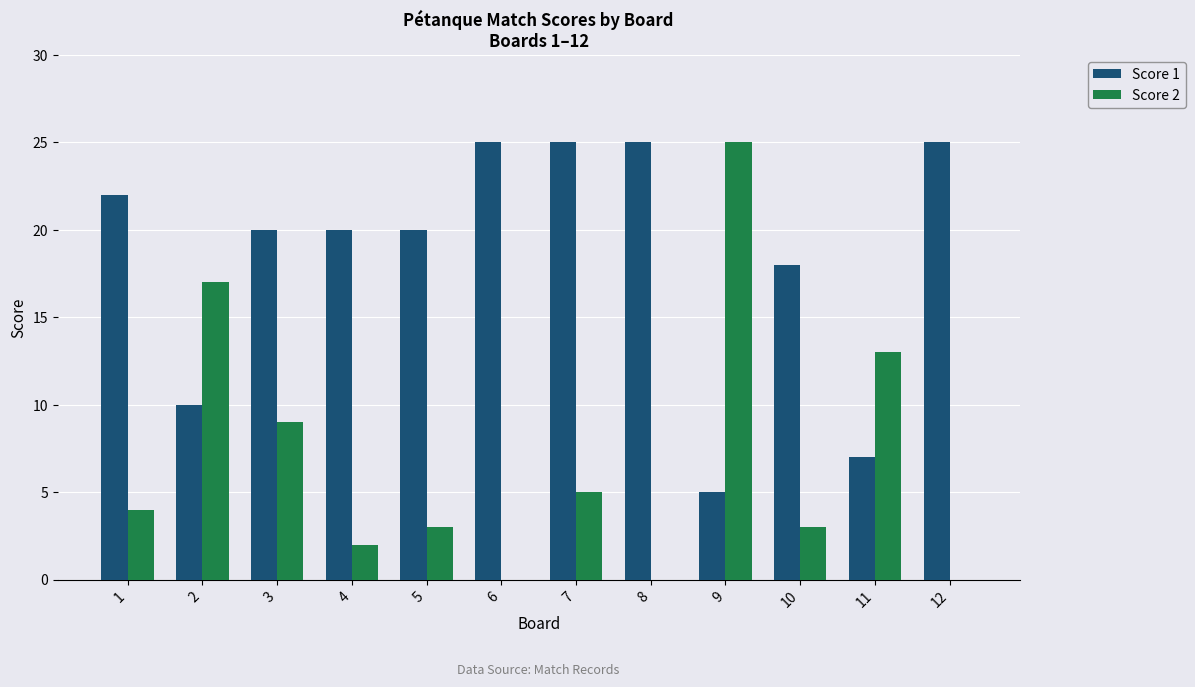

Is the value of Score 1 at 2 greater than the value of Score 2 at 6?

Yes